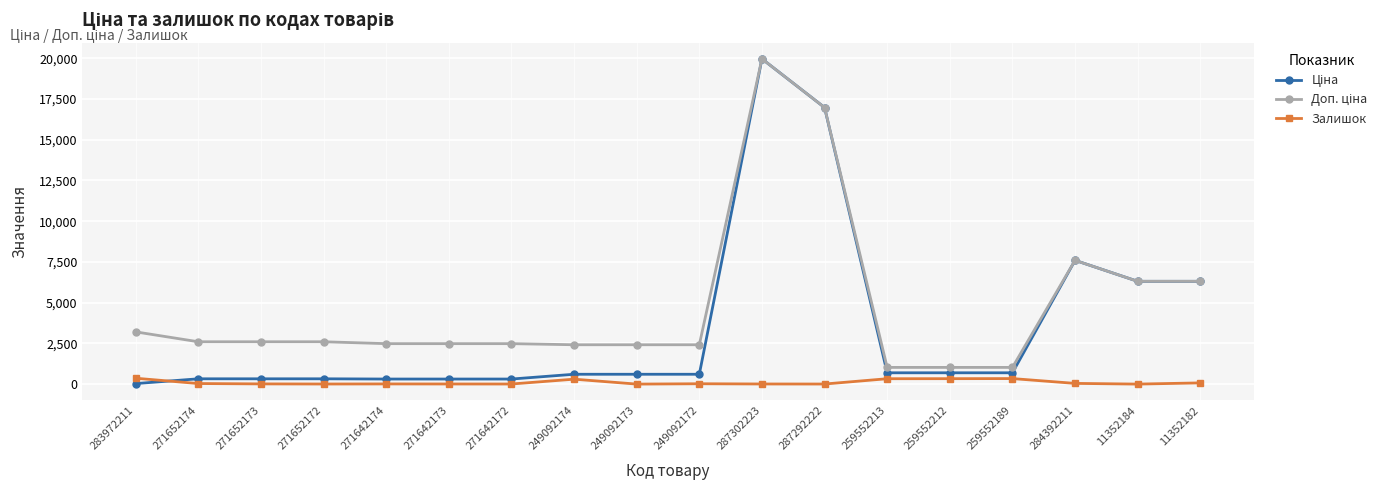

What is the value of the Залишок point at the 4th from the left?

5.0